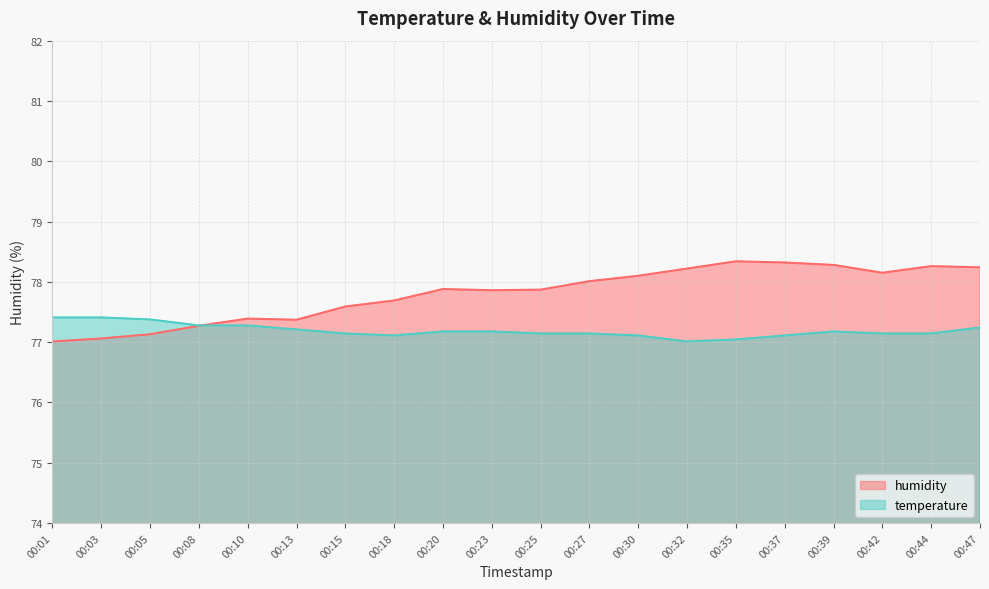

Reading left to right, extract all data points from this chart.

temperature: 00:01=77.4	00:03=77.4	00:05=77.4	00:08=77.3	00:10=77.3	00:13=77.2	00:15=77.1	00:18=77.1	00:20=77.2	00:23=77.2	00:25=77.1	00:27=77.1	00:30=77.1	00:32=77.0	00:35=77.0	00:37=77.1	00:39=77.2	00:42=77.1	00:44=77.1	00:47=77.2
humidity: 00:01=77.0	00:03=77.1	00:05=77.1	00:08=77.3	00:10=77.4	00:13=77.4	00:15=77.6	00:18=77.7	00:20=77.9	00:23=77.9	00:25=77.9	00:27=78.0	00:30=78.1	00:32=78.2	00:35=78.3	00:37=78.3	00:39=78.3	00:42=78.2	00:44=78.3	00:47=78.2